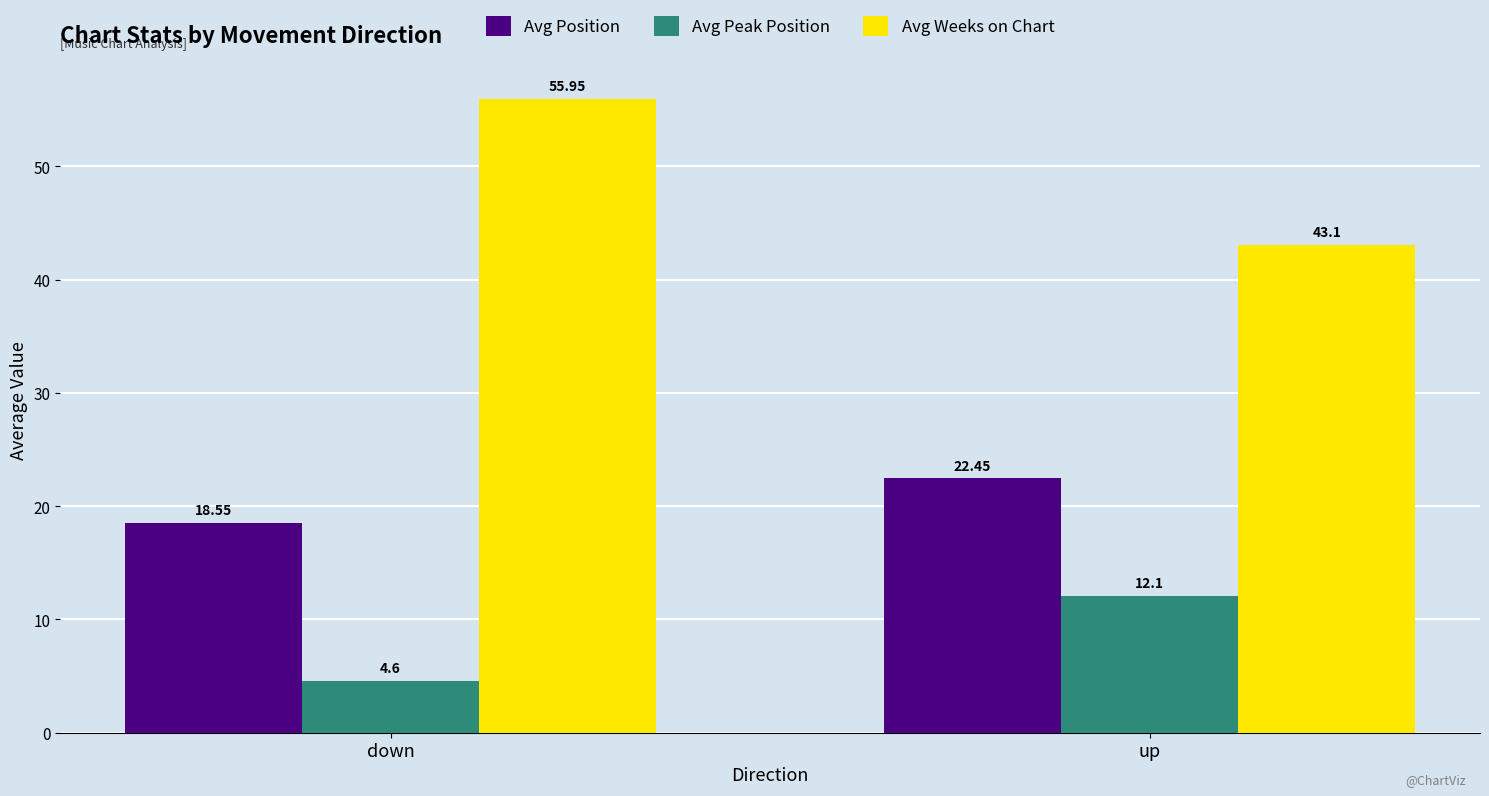

Which series changed the most between down and up?

Avg Weeks on Chart